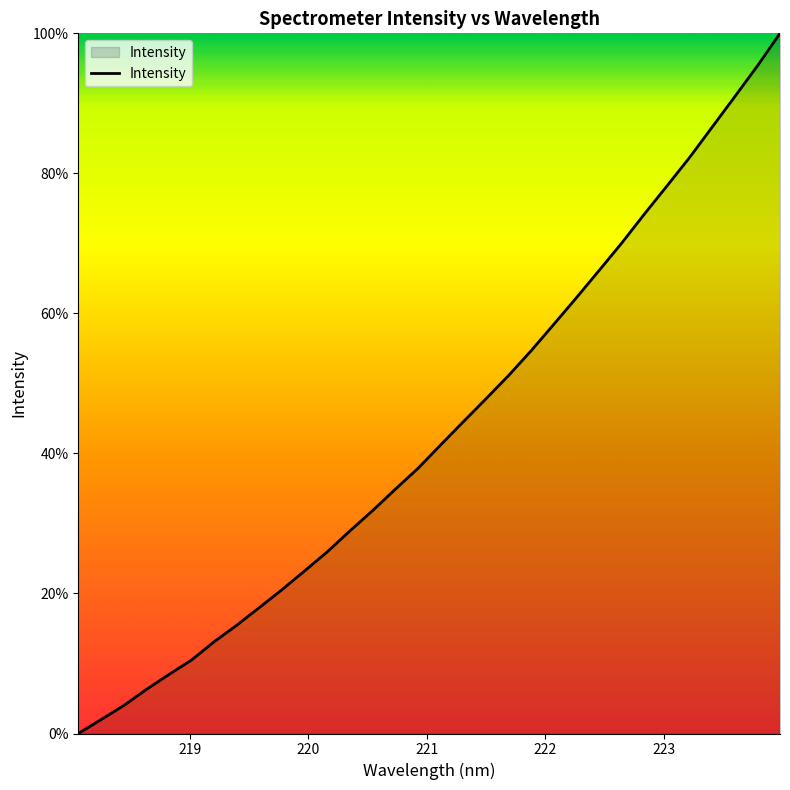

What is the average value?

43.3